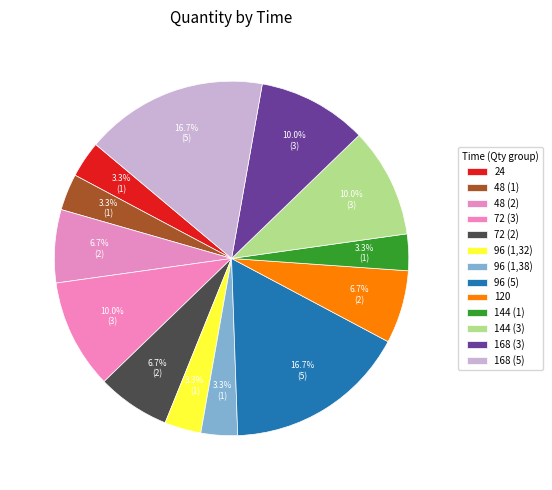

The 96 (1,32) slice represents 16% of the pie. True or false?

False